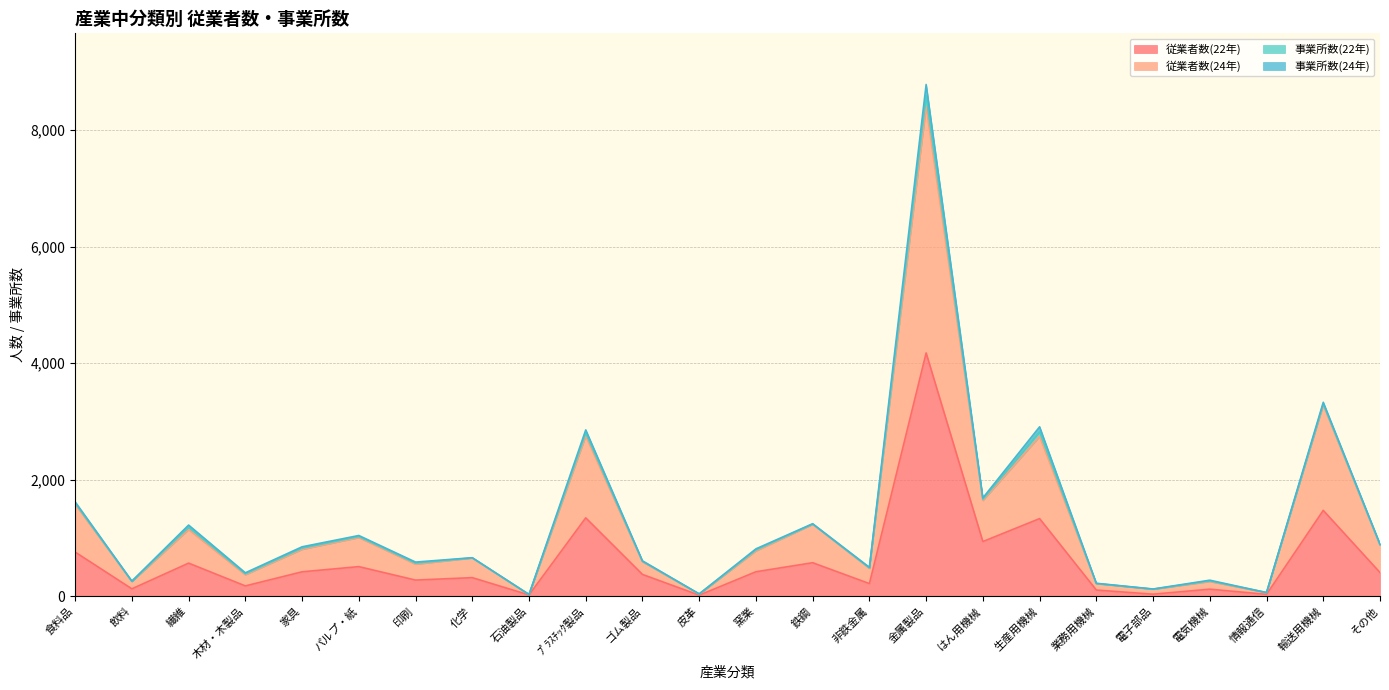

How many lines are shown in the chart?

4